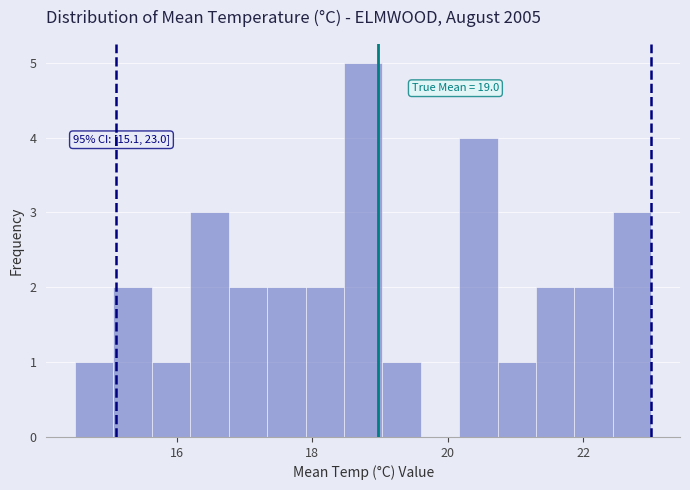

Around what value on the x-axis is the tallest bar? Give the approximate position of its centre, as read against the axis.

18.8